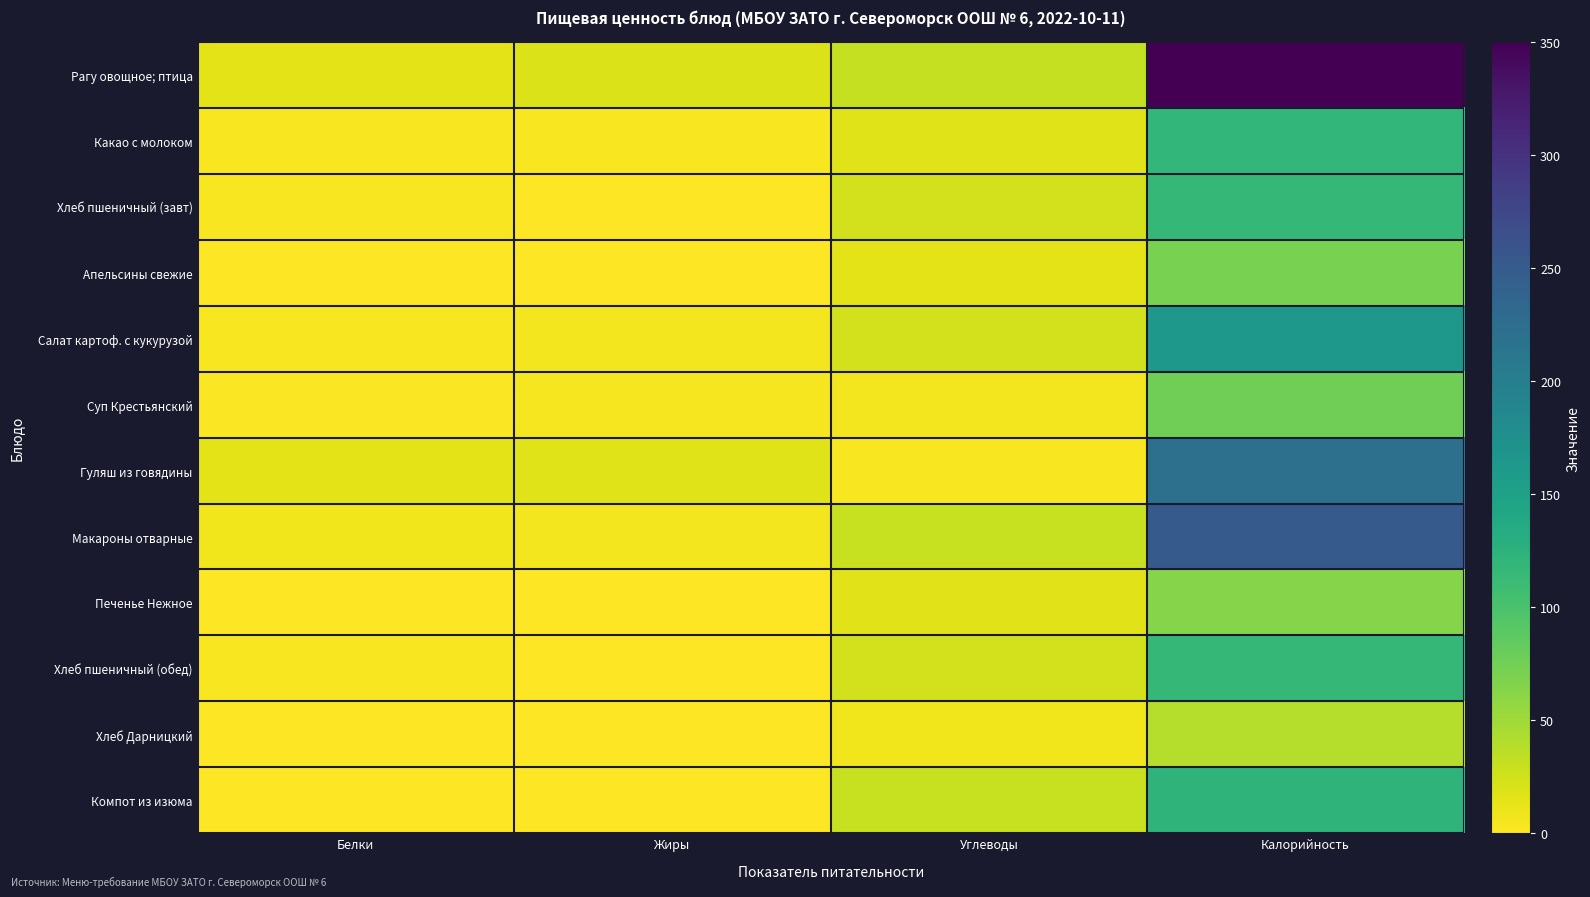

Reading right to left, extract all data points from this chart.

Рагу овощное; птица: Калорийность=350.0	Углеводы=31.0	Жиры=18.0	Белки=15.0
Какао с молоком: Калорийность=118.6	Углеводы=17.6	Жиры=3.5	Белки=4.0
Хлеб пшеничный (завт): Калорийность=117.5	Углеводы=24.6	Жиры=0.4	Белки=4.0
Апельсины свежие: Калорийность=70.5	Углеводы=14.7	Жиры=0.2	Белки=0.6
Салат картоф. с кукурузой: Калорийность=164.0	Углеводы=23.7	Жиры=6.4	Белки=3.0
Суп Крестьянский: Калорийность=76.2	Углеводы=6.0	Жиры=4.9	Белки=1.5
Гуляш из говядины: Калорийность=221.0	Углеводы=2.9	Жиры=16.8	Белки=14.6
Макароны отварные: Калорийность=251.0	Углеводы=29.0	Жиры=6.0	Белки=7.0
Печенье Нежное: Калорийность=63.0	Углеводы=15.6	Жиры=0.0	Белки=0.2
Хлеб пшеничный (обед): Калорийность=117.5	Углеводы=24.6	Жиры=0.4	Белки=4.0
Хлеб Дарницкий: Калорийность=39.6	Углеводы=8.0	Жиры=0.2	Белки=1.3
Компот из изюма: Калорийность=122.0	Углеводы=30.0	Жиры=0.1	Белки=0.3